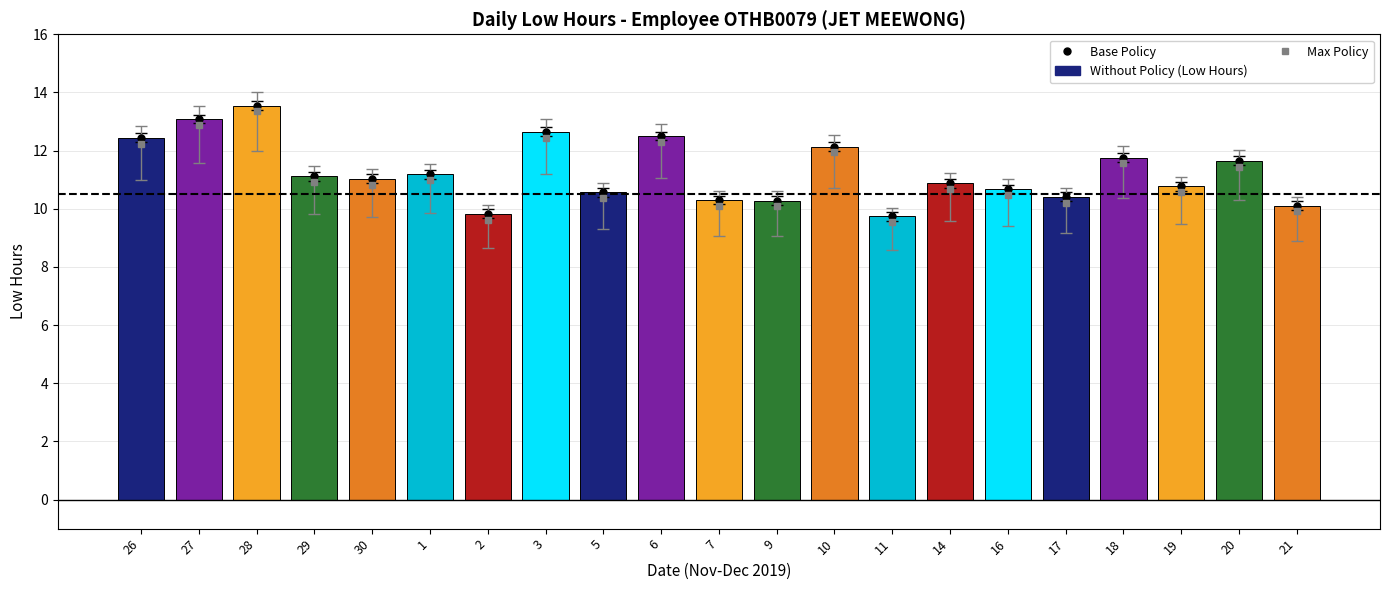

What is the sum of the values at 14 and 2?

20.7